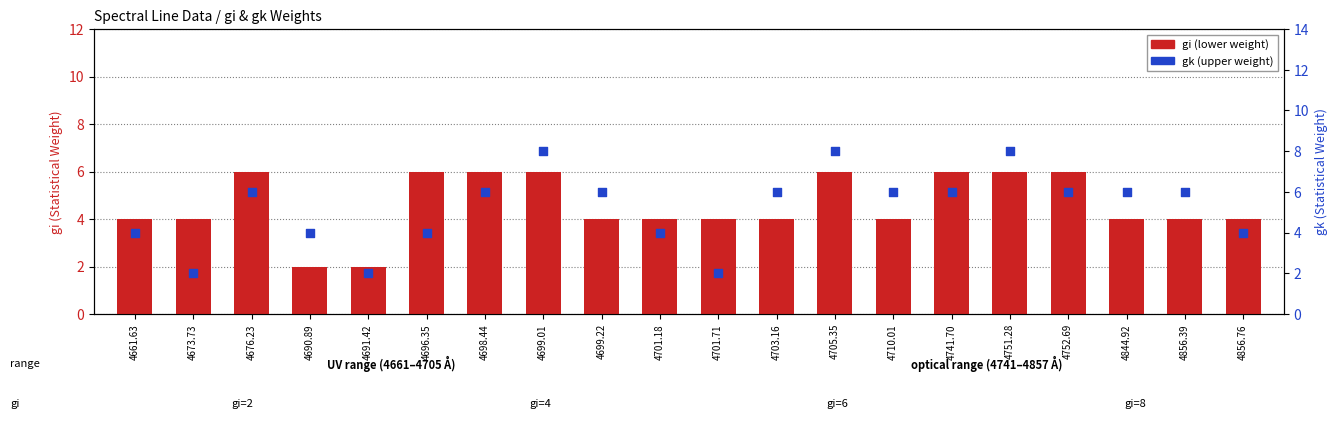

What are all the series names shown in the legend?

gi (lower weight), gk (upper weight)